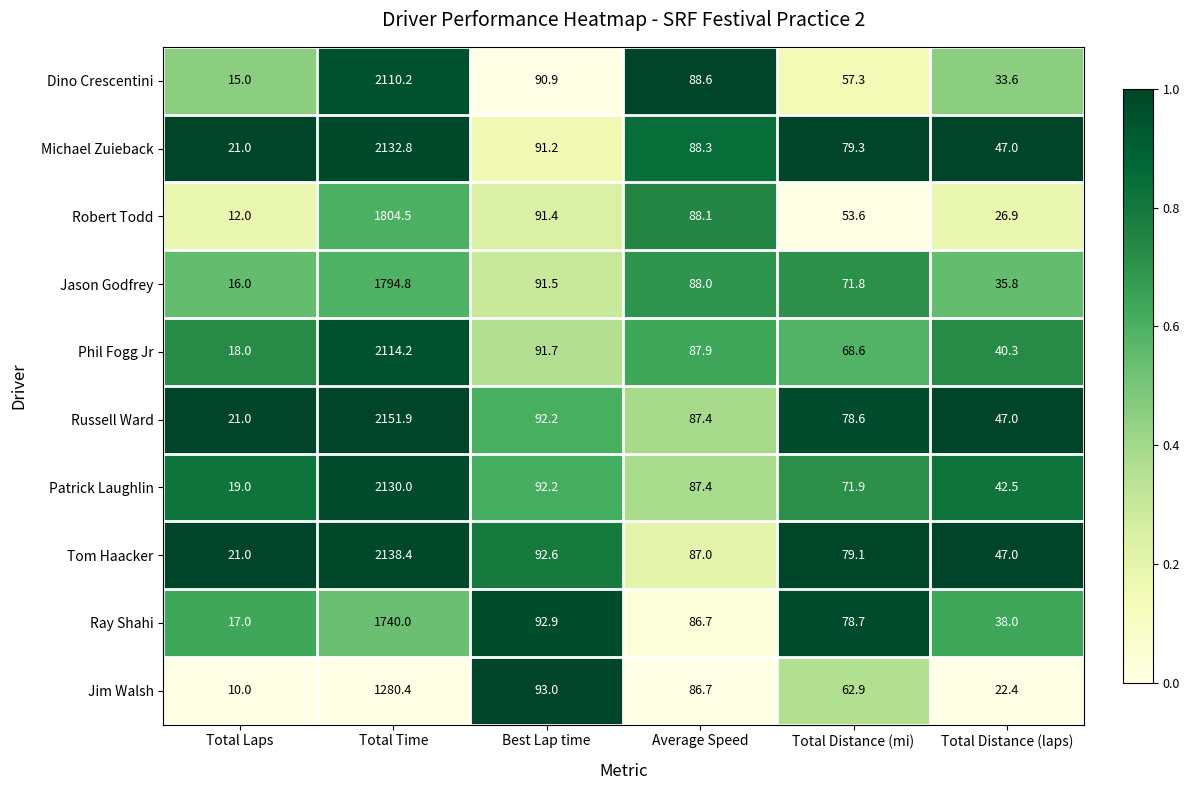

Read the Dino Crescentini value at Total Laps.

15.0